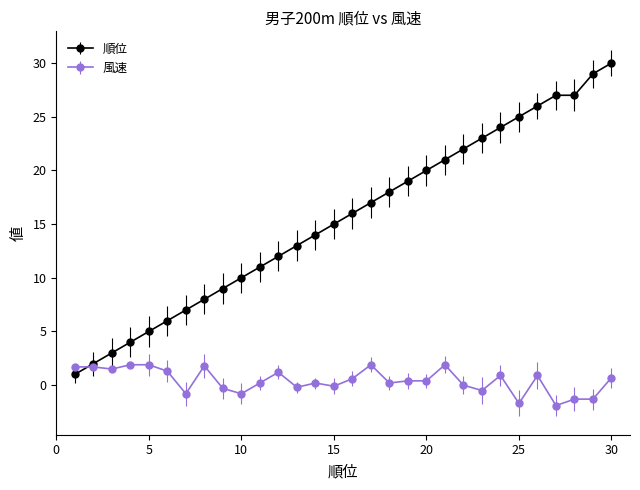

What is the sum of all 順位 values?

464.0